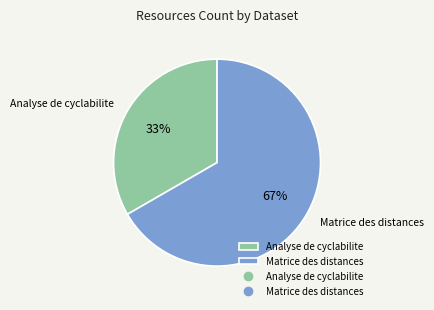

What percentage is the Matrice des distances slice, to the nearest percent?

67%